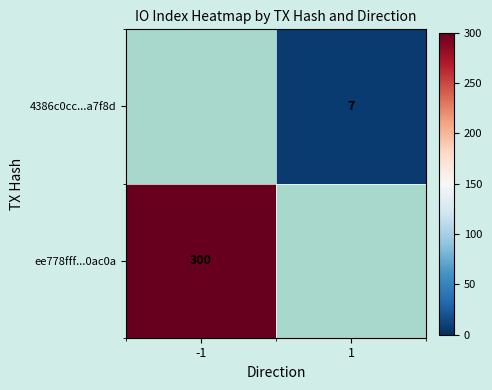

True or false: ee778fff...0ac0a has a value of 98 at -1.

False